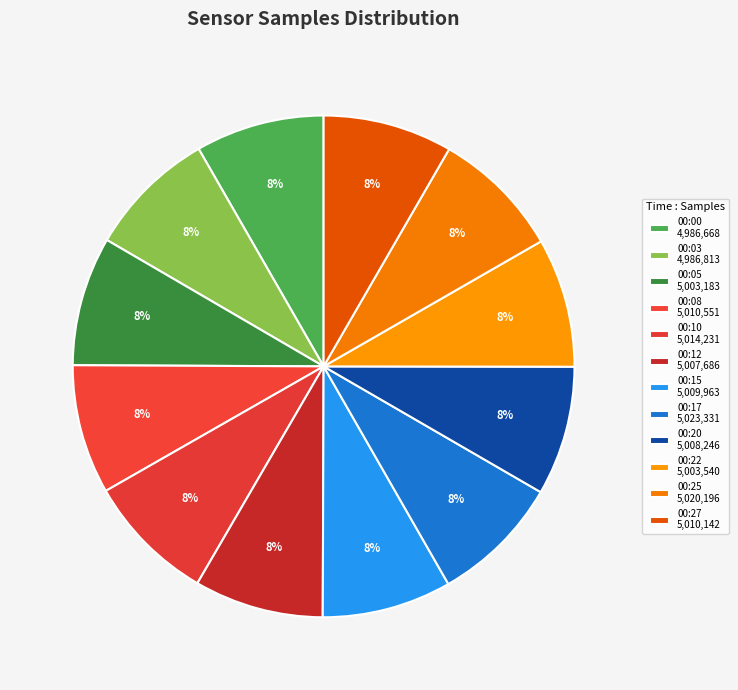

Does 00:15 represent more than half of the total?

No